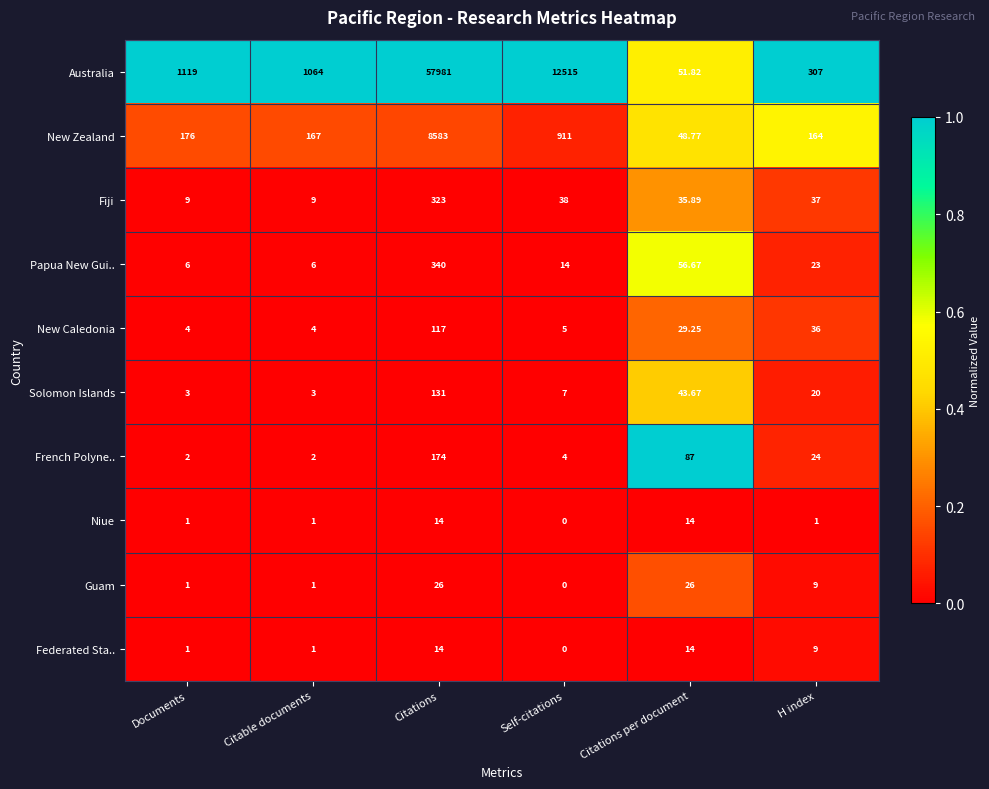

At which label is Federated Sta.. closest to 7?

H index